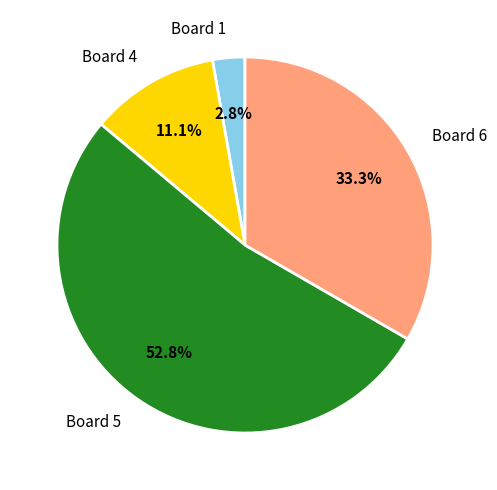

To the nearest percent, what is the average slice percentage?

25%